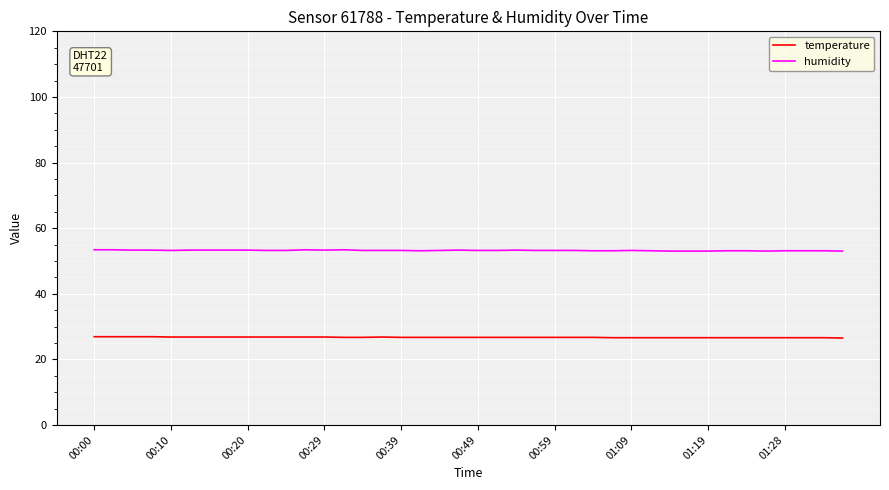

True or false: humidity and temperature intersect in this chart.

False